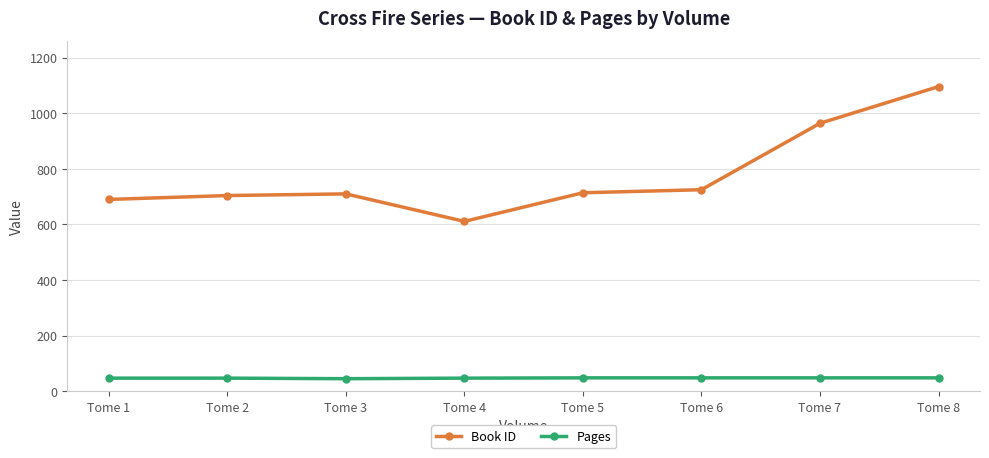

At which category is the sum across all series the highest?

Tome 8